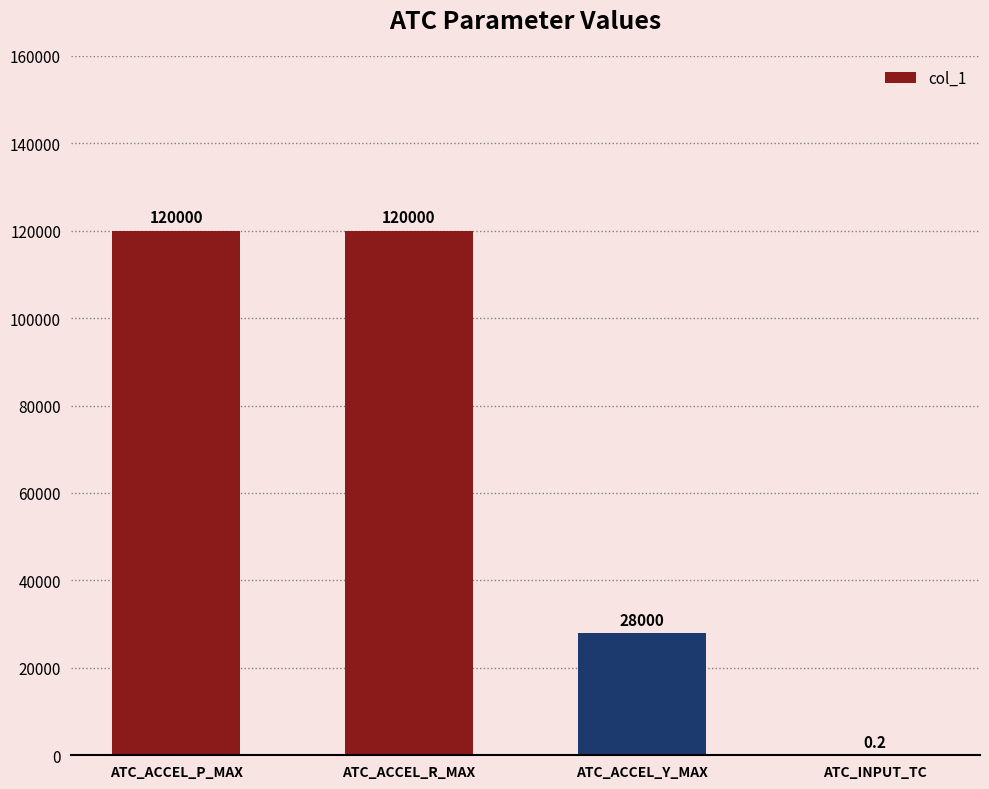

At which label is the value closest to 60000?

ATC_ACCEL_Y_MAX